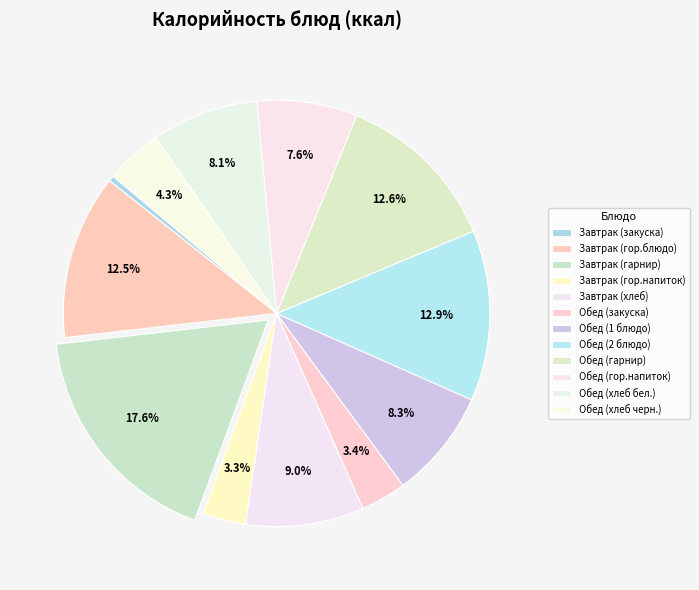

Is there any slice that represents more than half of the pie?

No